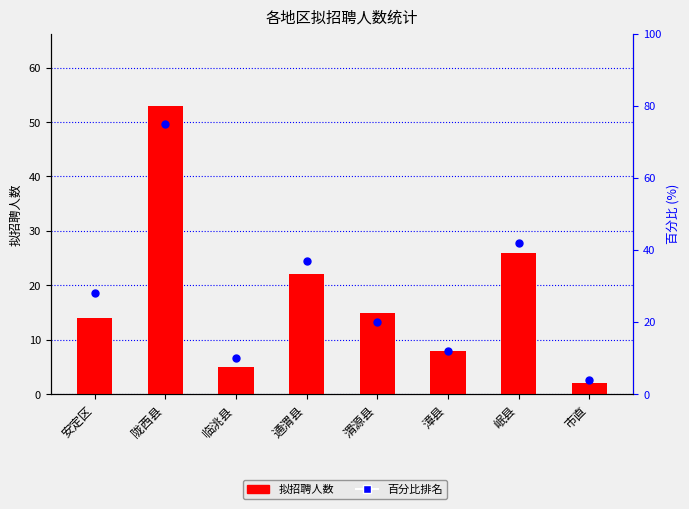

What are all the series names shown in the legend?

拟招聘人数, 百分比排名